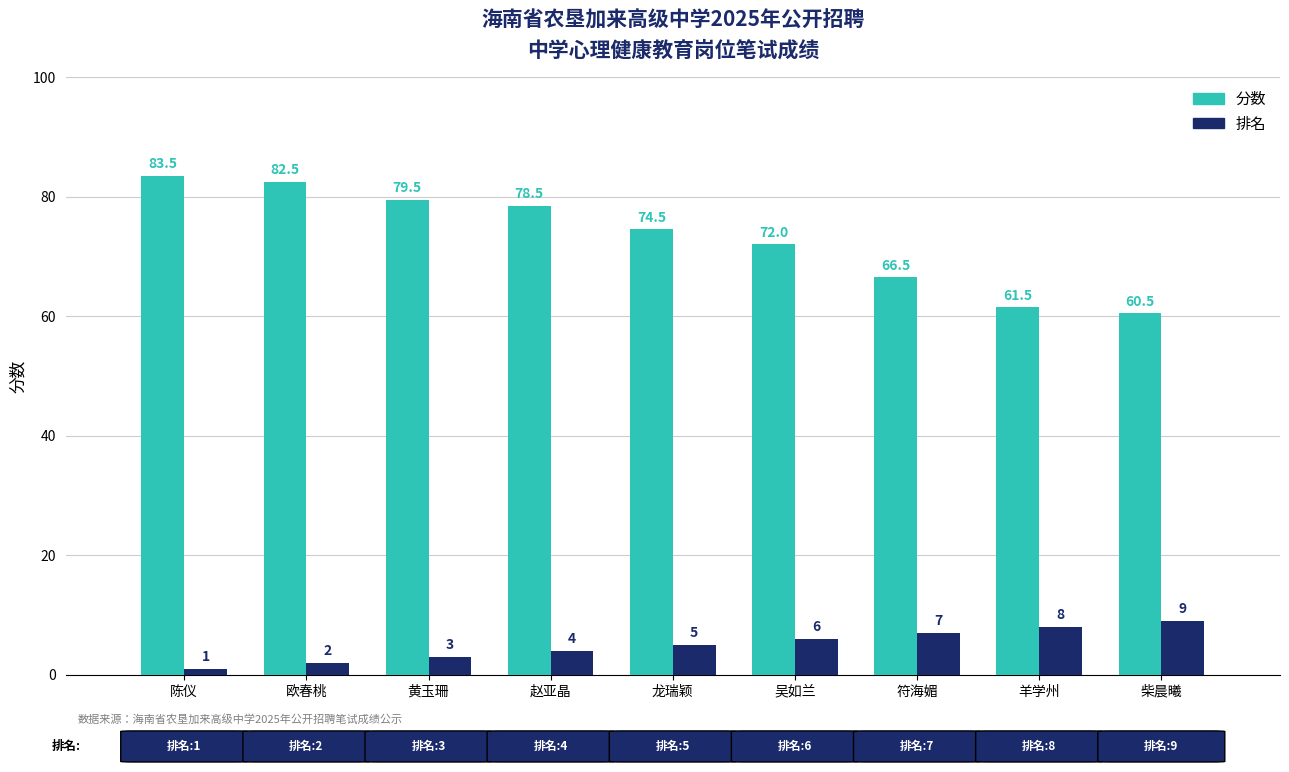

What position from the left is 羊学州?

8